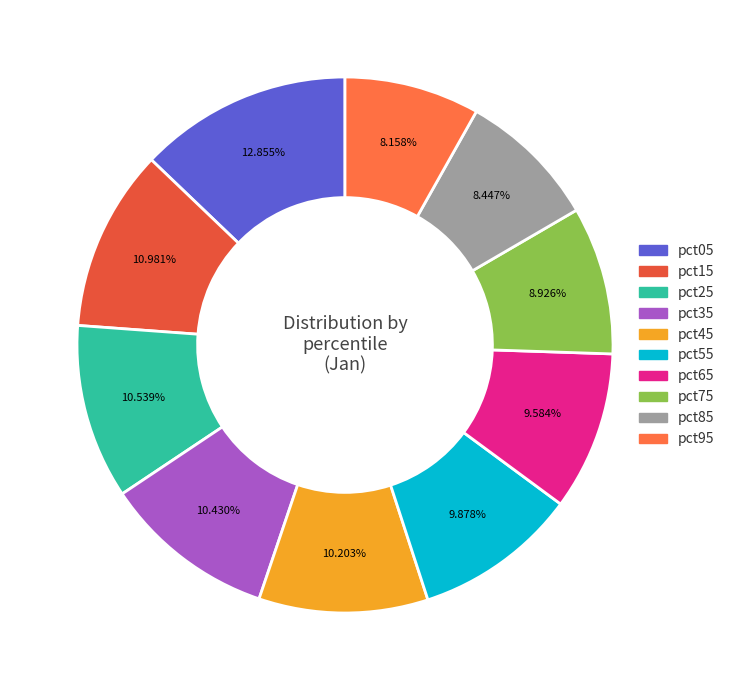

What is the largest slice in the pie chart?

pct05